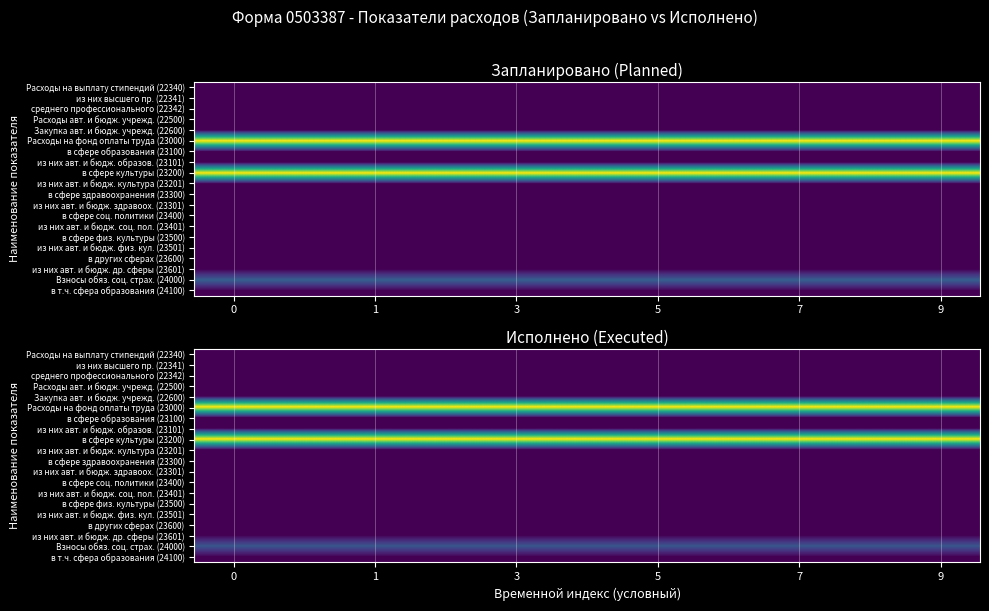

What is the spread (max minus min) of values at 8?

365295.8